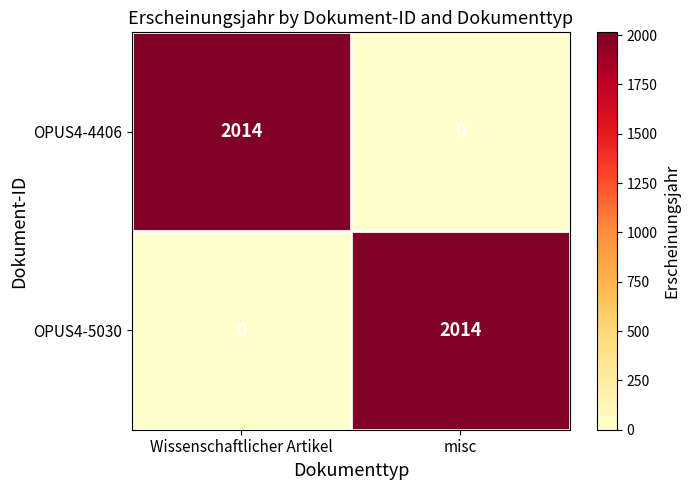

Reading left to right, extract all data points from this chart.

OPUS4-4406: 2014	0
OPUS4-5030: 0	2014